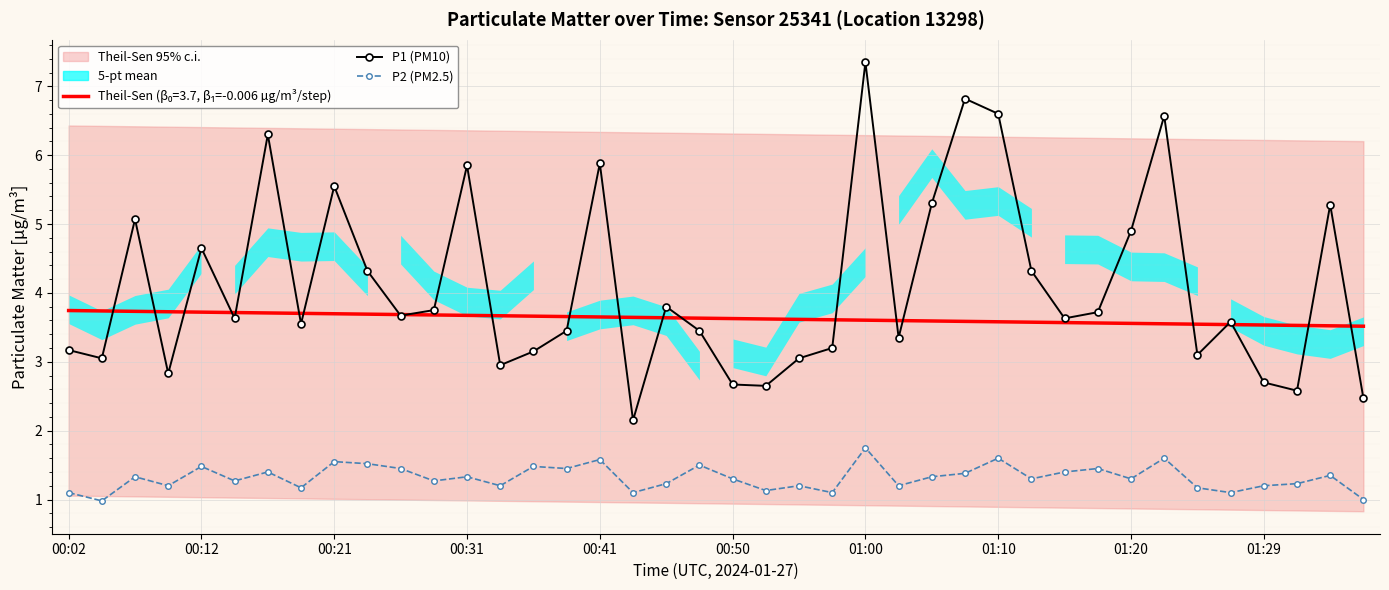

List the series in order of their overall mean, highest first.

P1 (PM10), P2 (PM2.5)